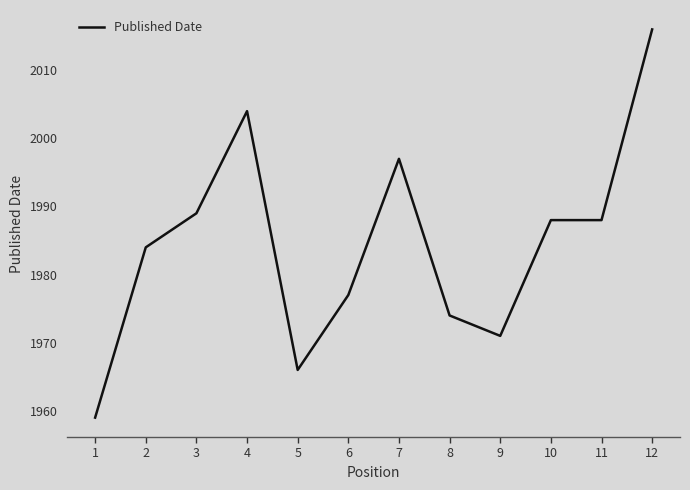

At which label does the data first exceed 1988?

3